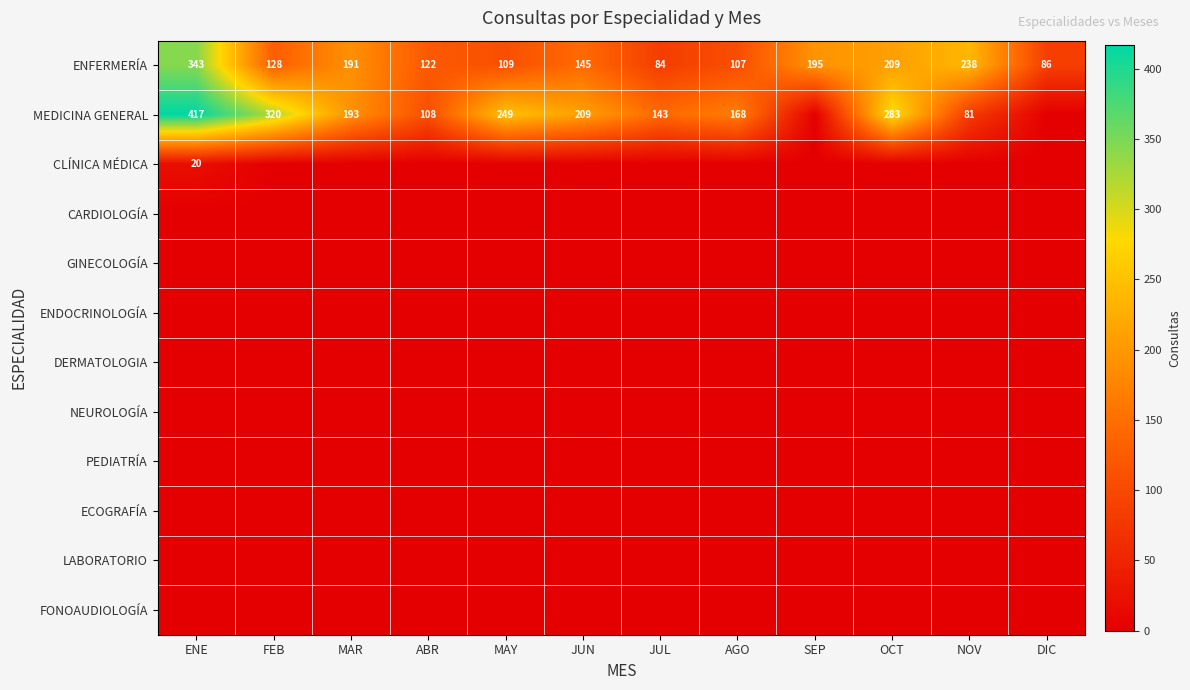

List the series in order of their peak value, highest first.

MEDICINA GENERAL, ENFERMERÍA, CLÍNICA MÉDICA, CARDIOLOGÍA, GINECOLOGÍA, ENDOCRINOLOGÍA, DERMATOLOGIA, NEUROLOGÍA, PEDIATRÍA, ECOGRAFÍA, LABORATORIO, FONOAUDIOLOGÍA